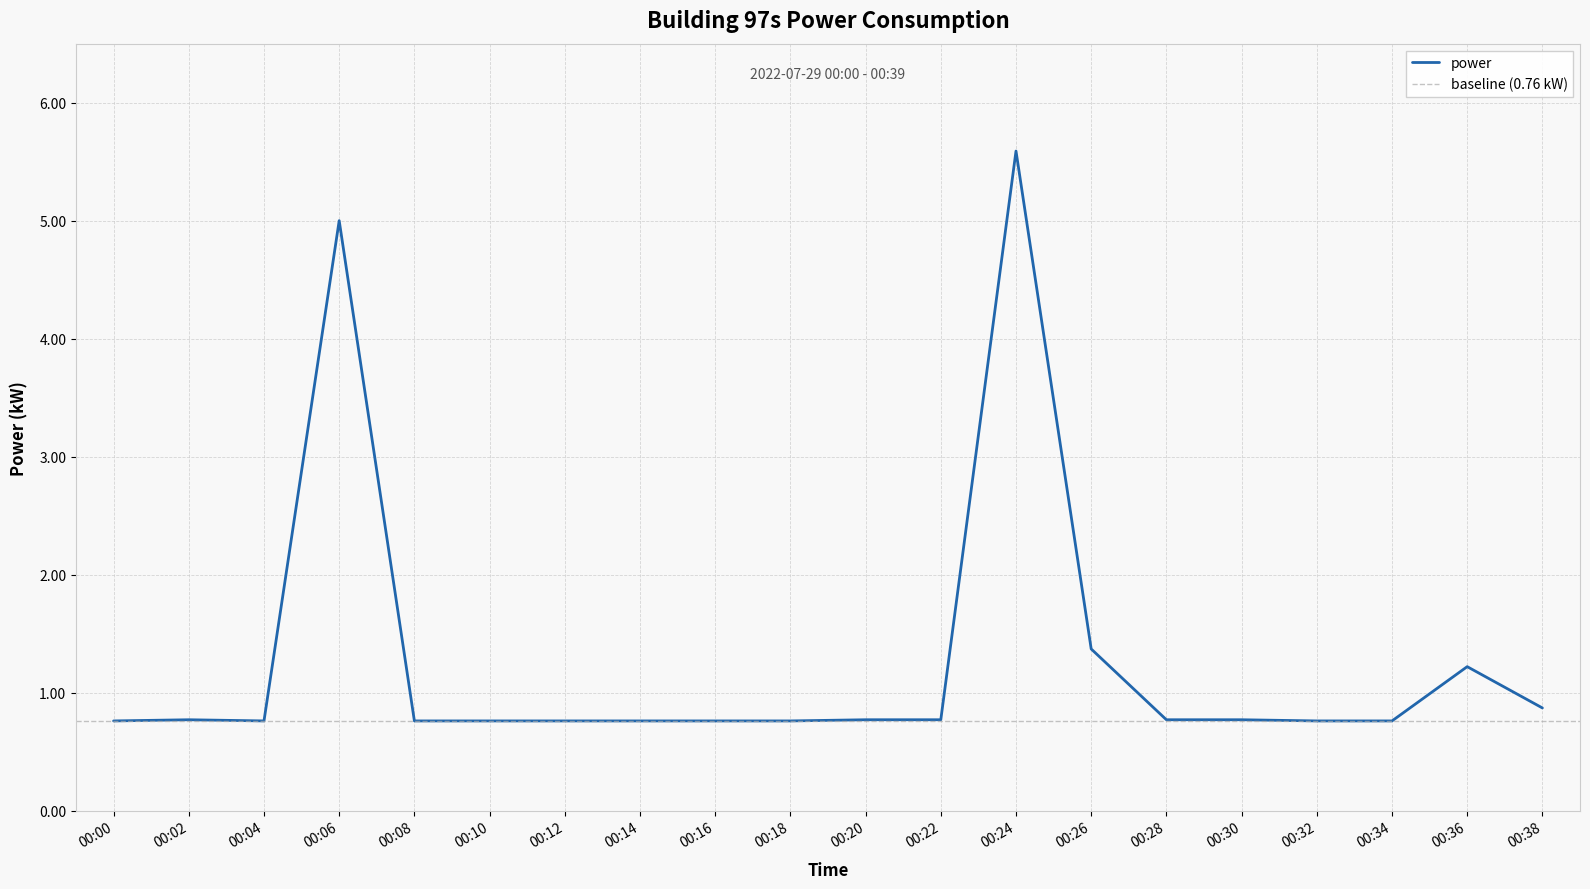

Which category has the highest value across all series?

00:24